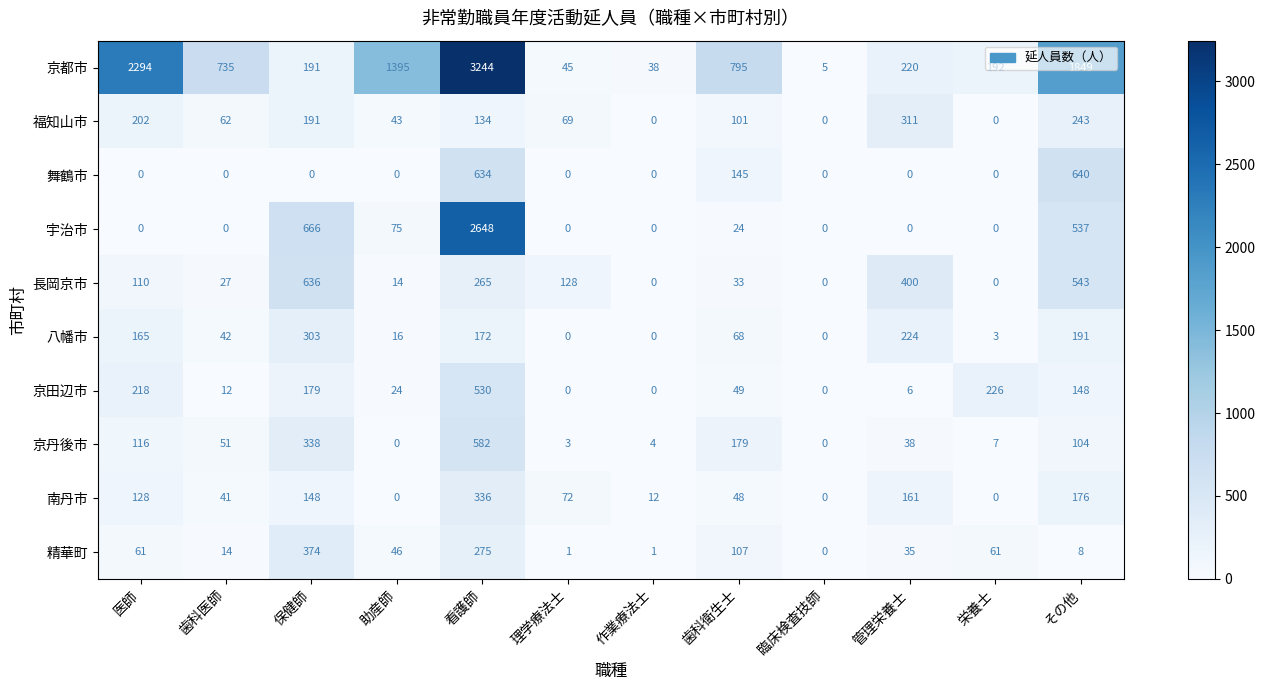

Rank the series by their maximum value, from lowest to highest.

八幡市, 福知山市, 南丹市, 精華町, 京田辺市, 京丹後市, 長岡京市, 舞鶴市, 宇治市, 京都市